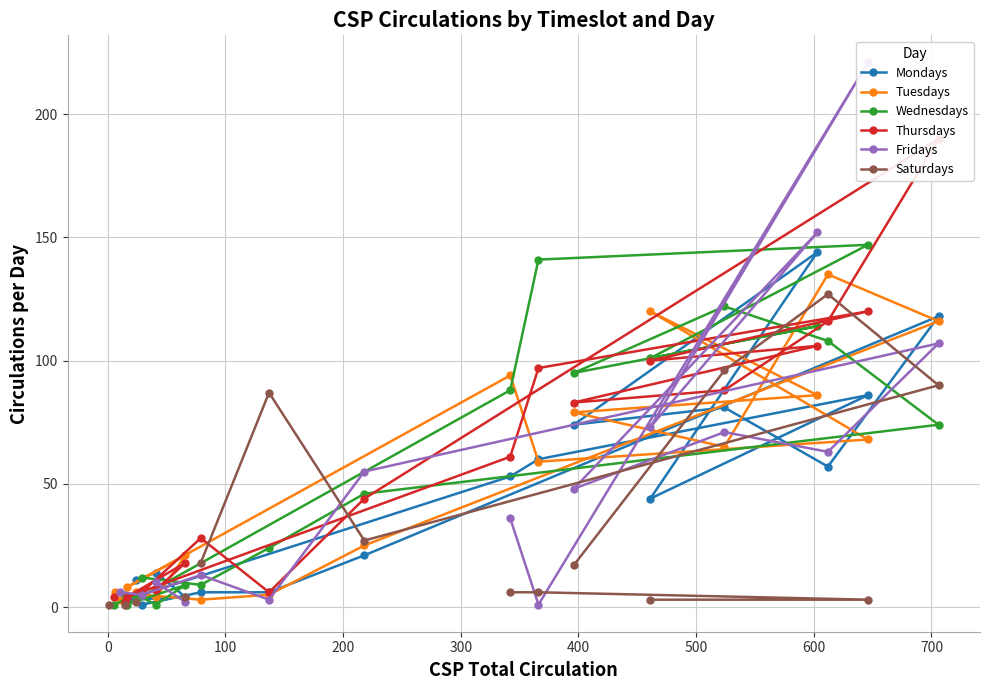

How many lines are shown in the chart?

6